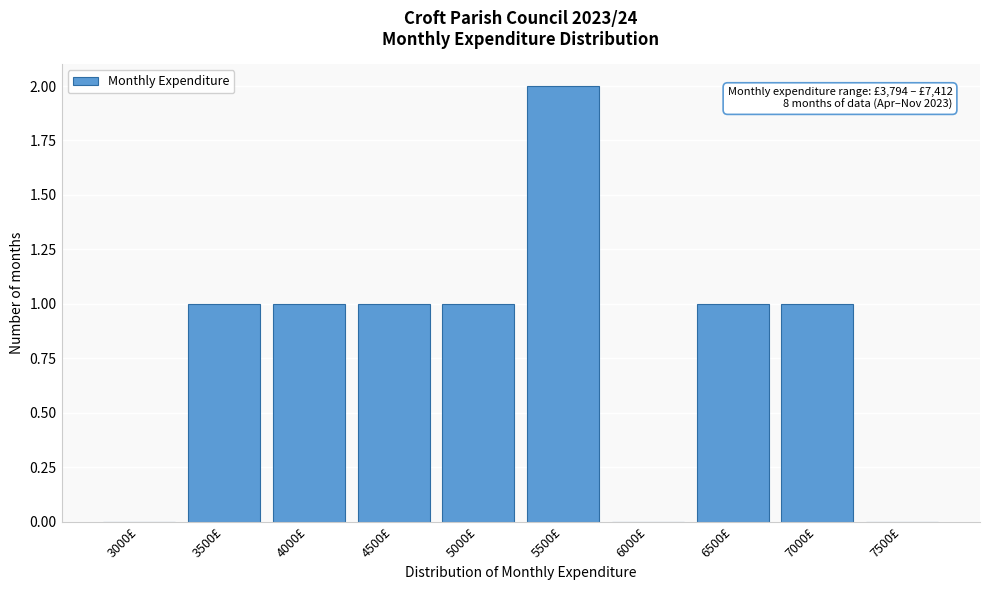

Reading right to left, list all the values displayed in this chart.

7500£=0	7000£=1	6500£=1	6000£=0	5500£=2	5000£=1	4500£=1	4000£=1	3500£=1	3000£=0